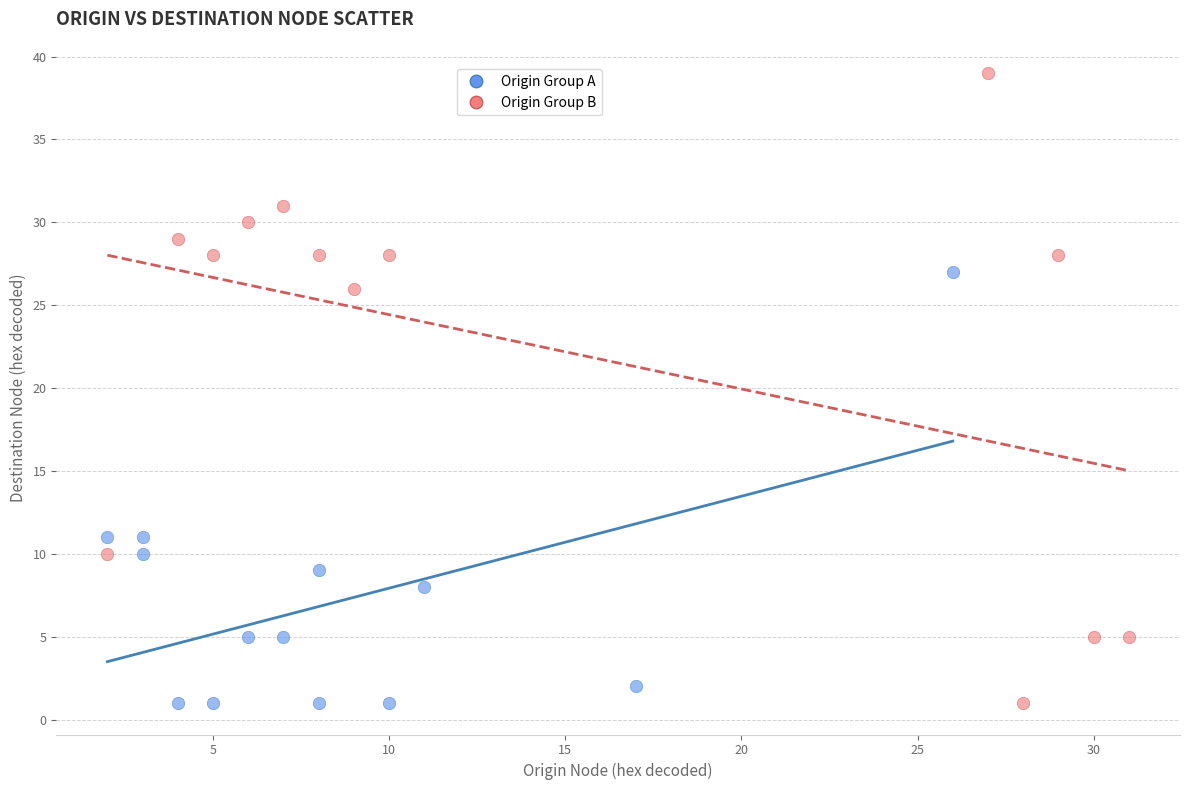

Which series has the largest Y range (max minus min)?

Origin Group B